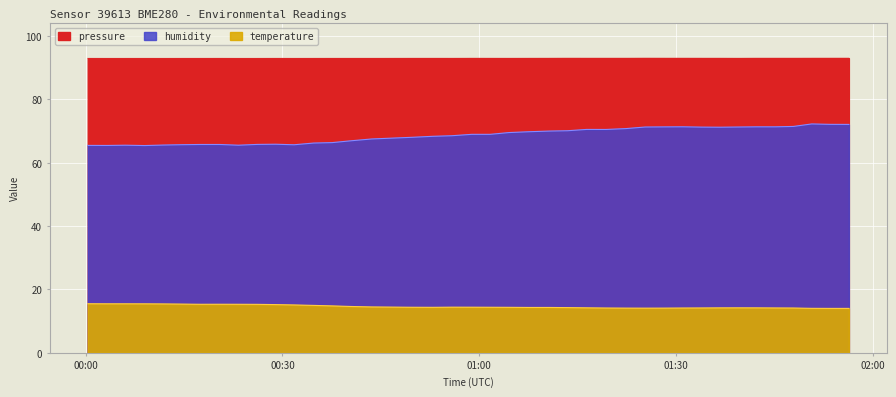

True or false: pressure and temperature cross at least once.

False